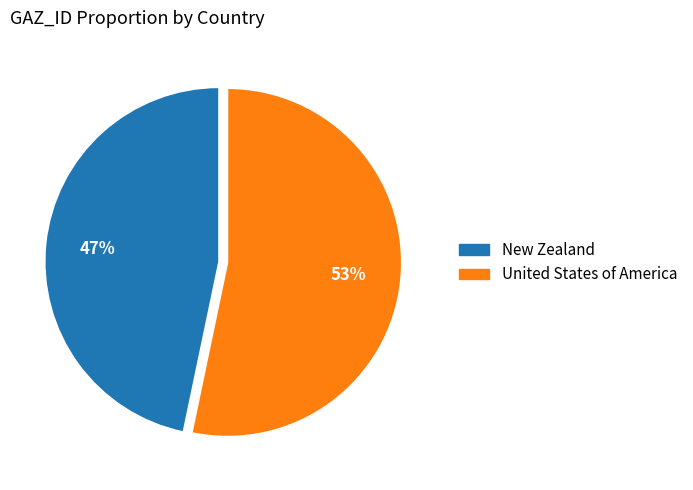

Is it true that New Zealand is 40% of the pie?

False